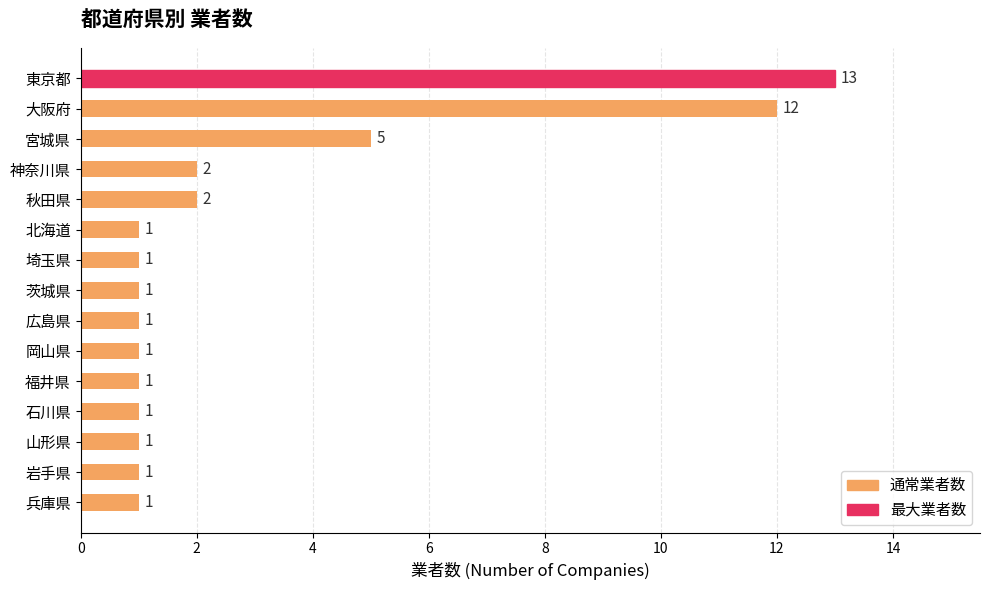

How many series are shown in this chart?

1